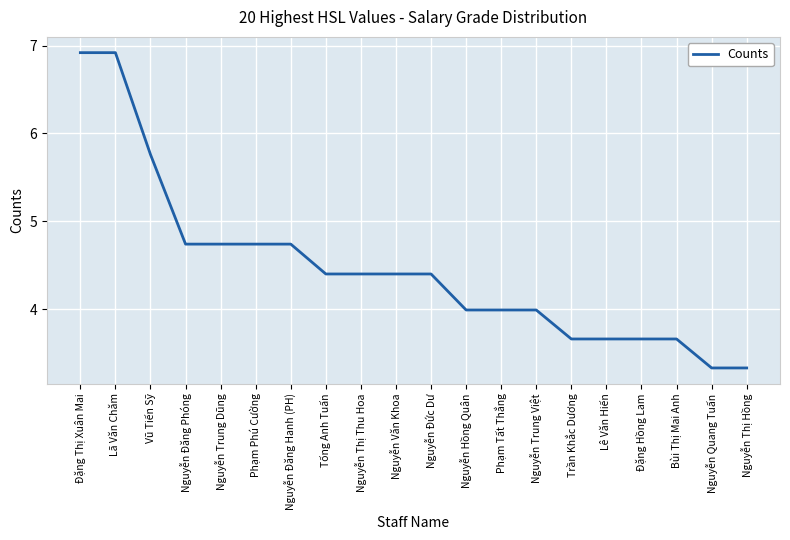

What is the greatest value displayed?

6.9